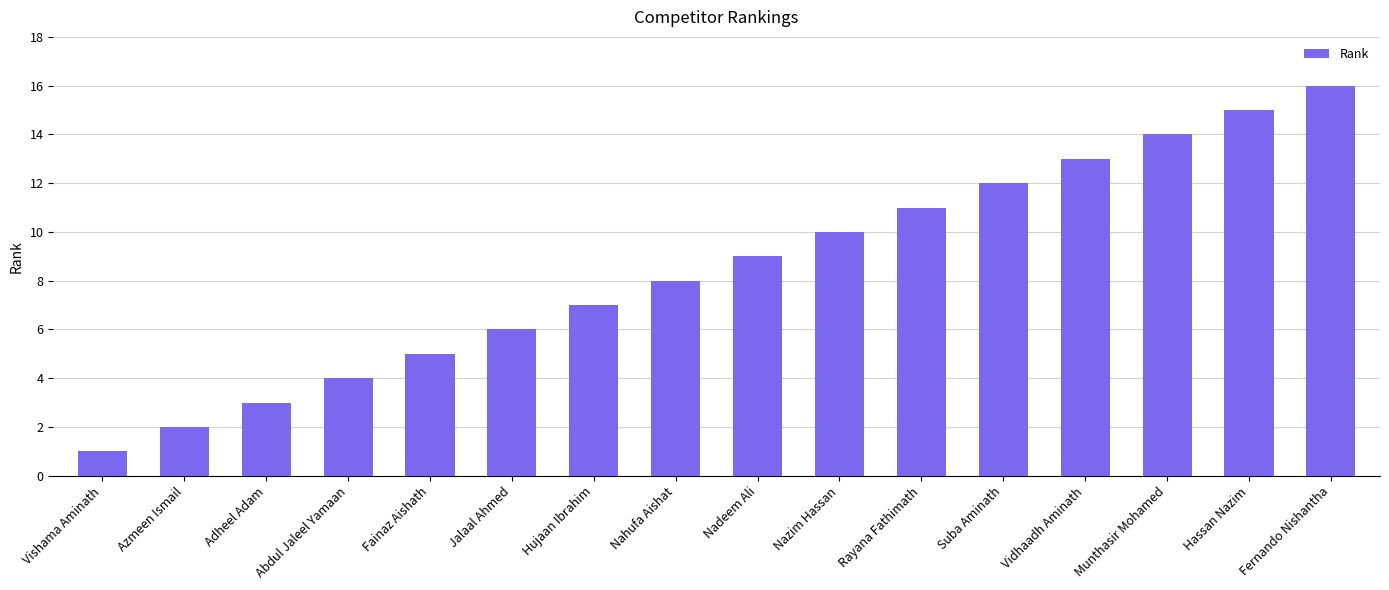

True or false: the data shows 7 at Suba Aminath.

False